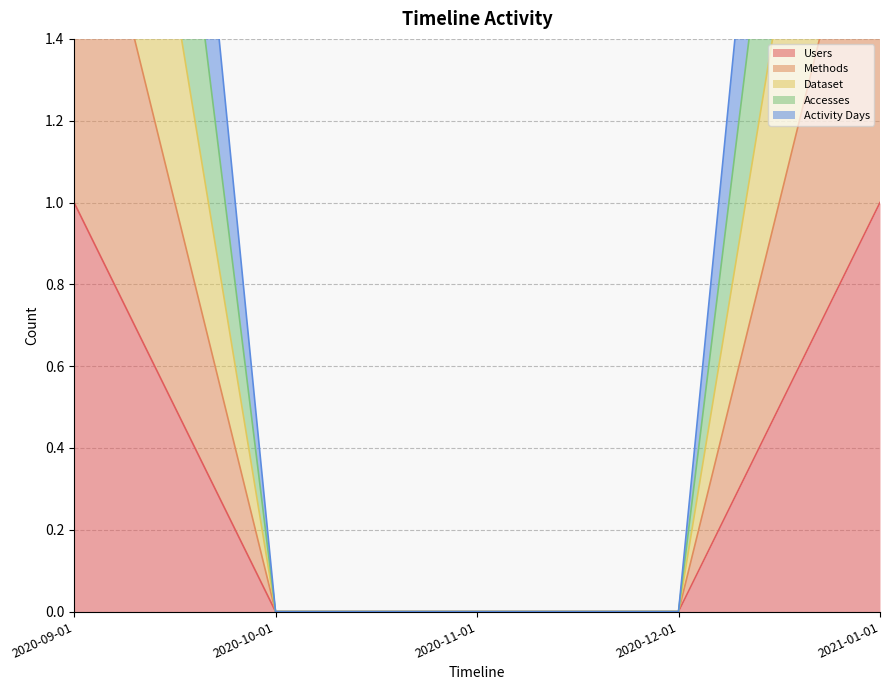

True or false: Accesses has more than 2 interior local peaks.

False